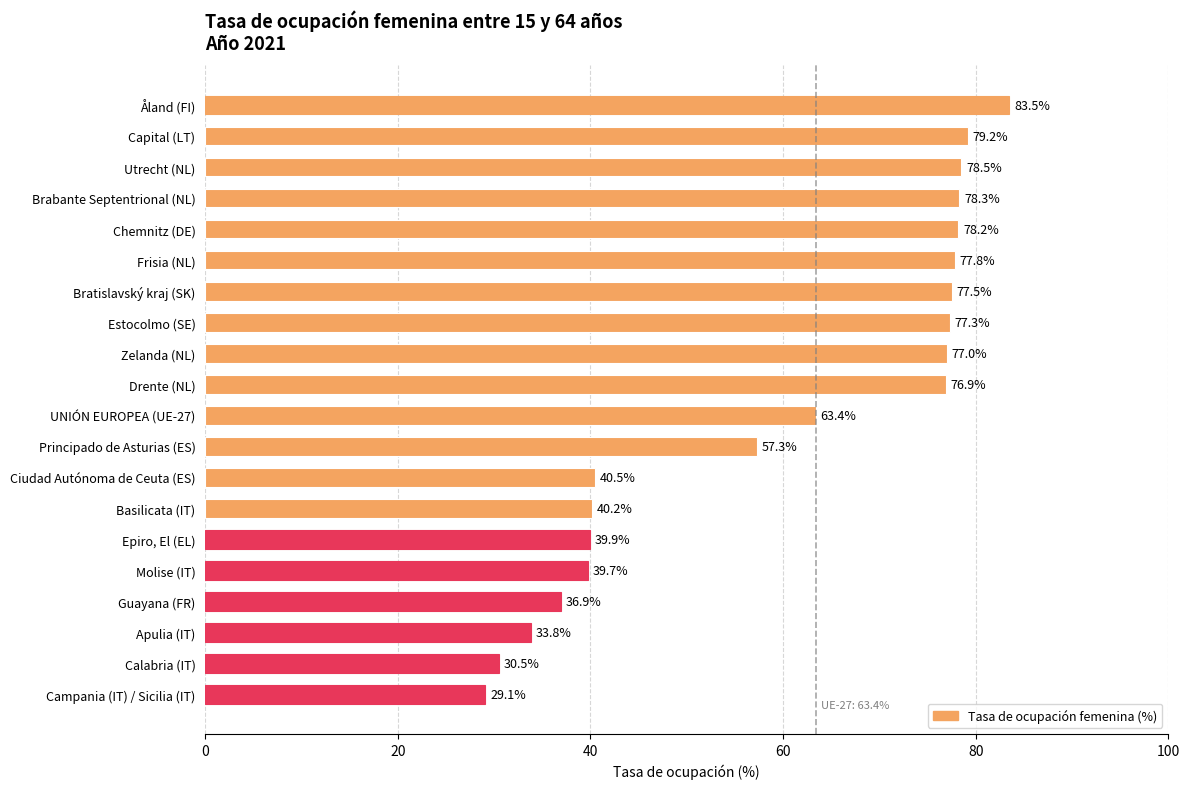

At which label is the value closest to 56?

Principado de Asturias (ES)